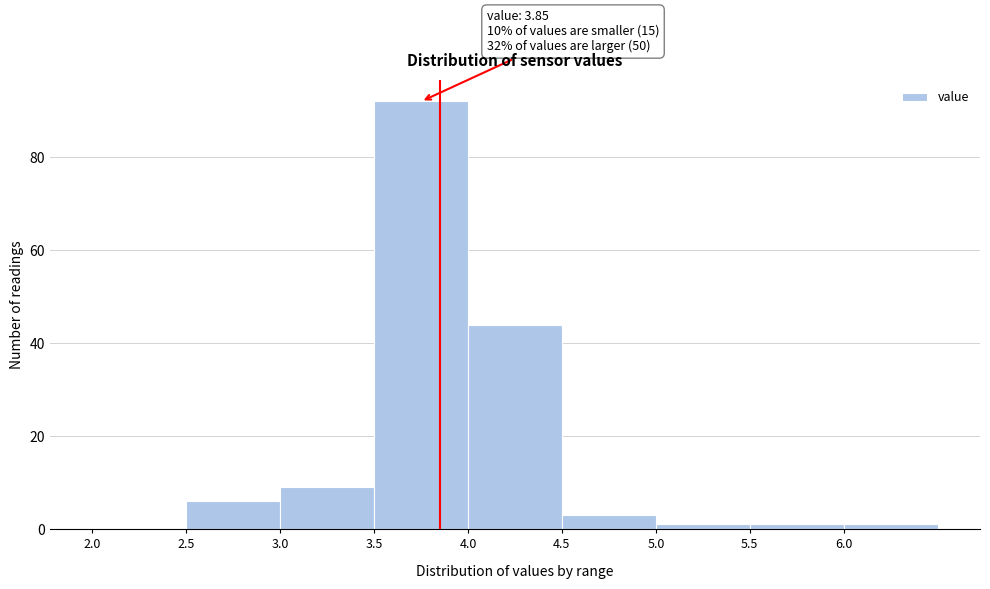

Over which range of the x-axis is the bar tallest?

3.5 to 4.0